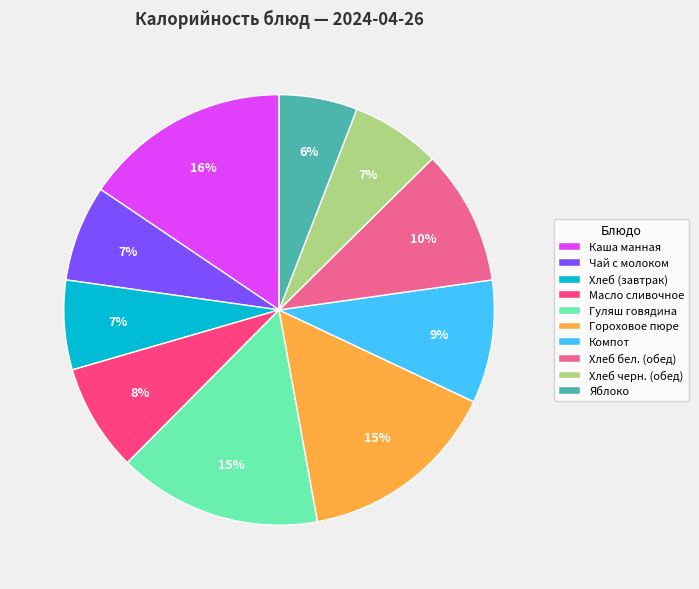

The Хлеб черн. (обед) slice represents 7% of the pie. True or false?

True